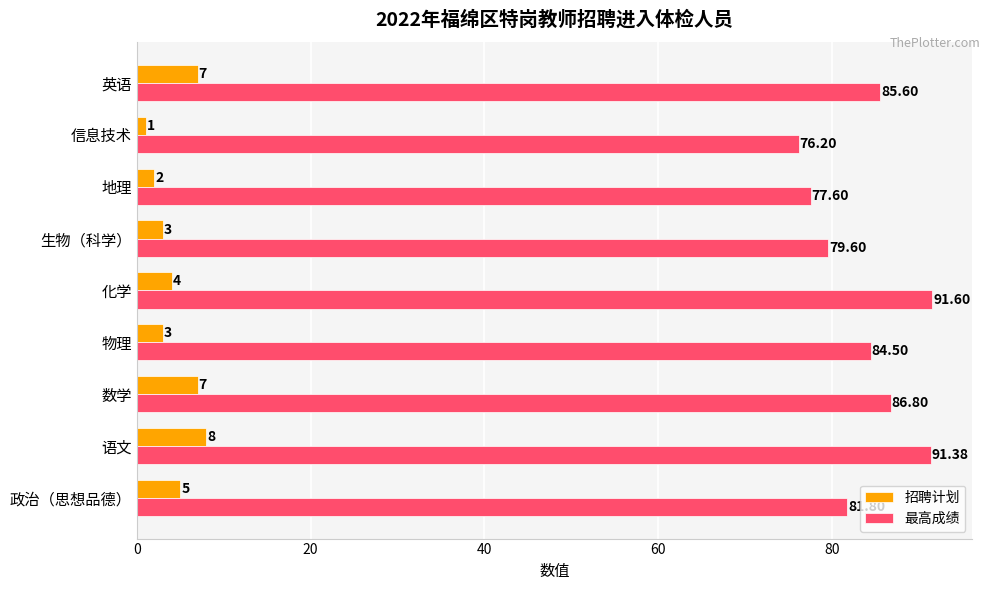

At which label is 招聘计划 closest to 4?

化学